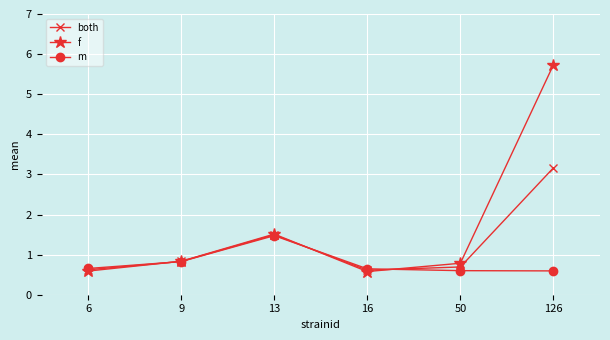

Count the number of data series in this chart.

3